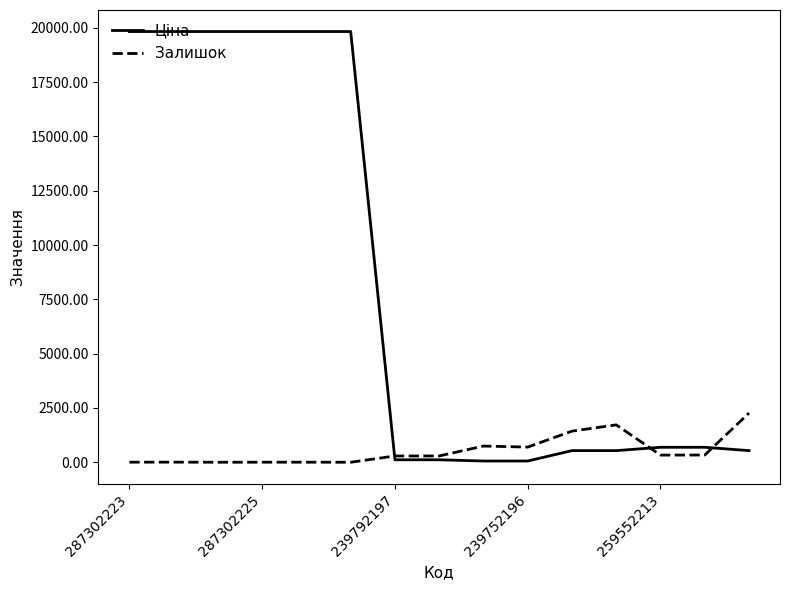

Which series has the widest spread of values?

Ціна